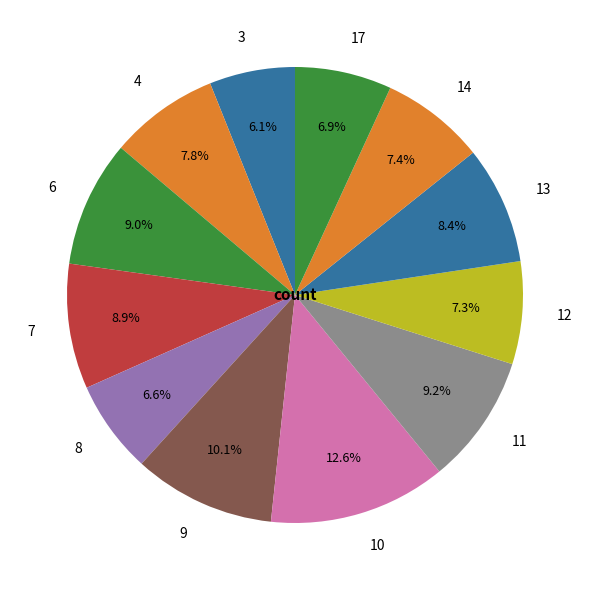

Between 13 and 4, which is larger?

13